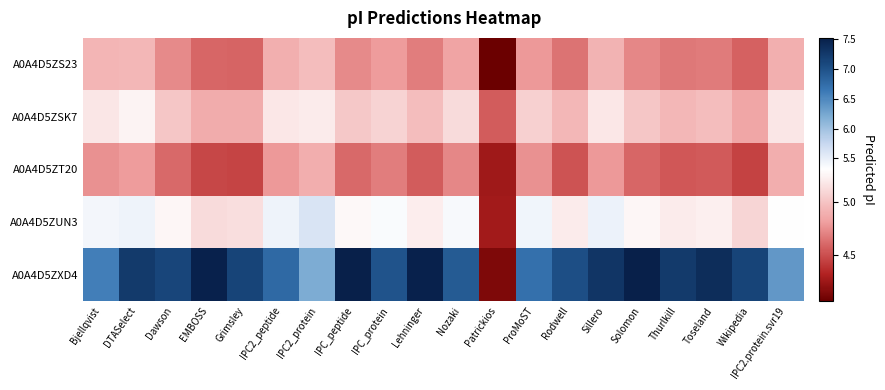

Which series has the widest spread of values?

A0A4D5ZXD4